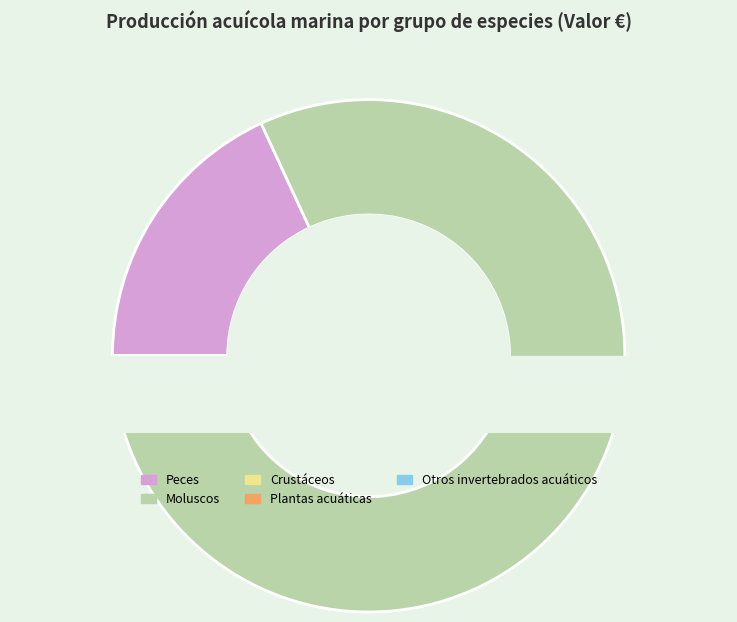

Which has a higher value, Peces or Moluscos?

Moluscos